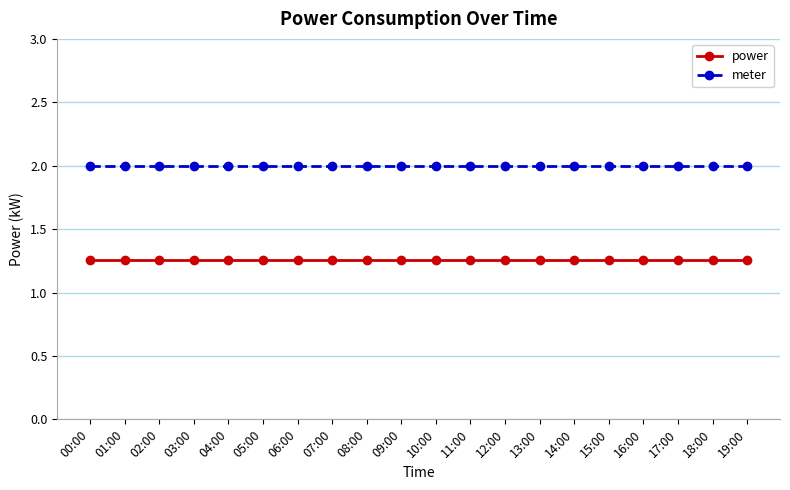

List the series in order of their peak value, lowest first.

power, meter